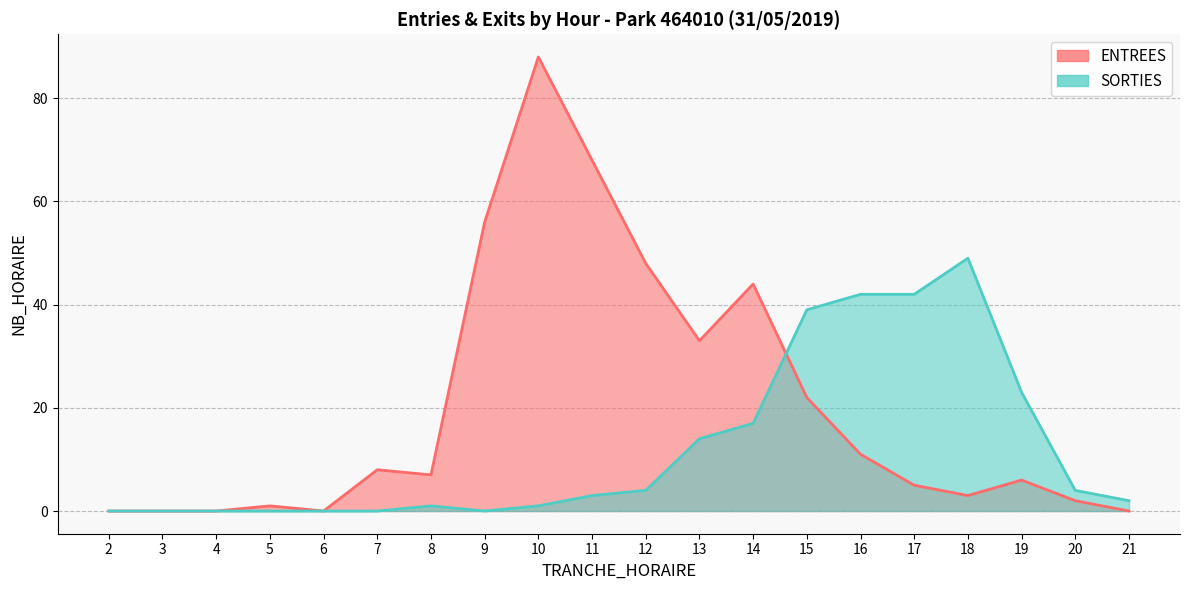

What is the difference between the ENTREES values at 13 and 3?

33